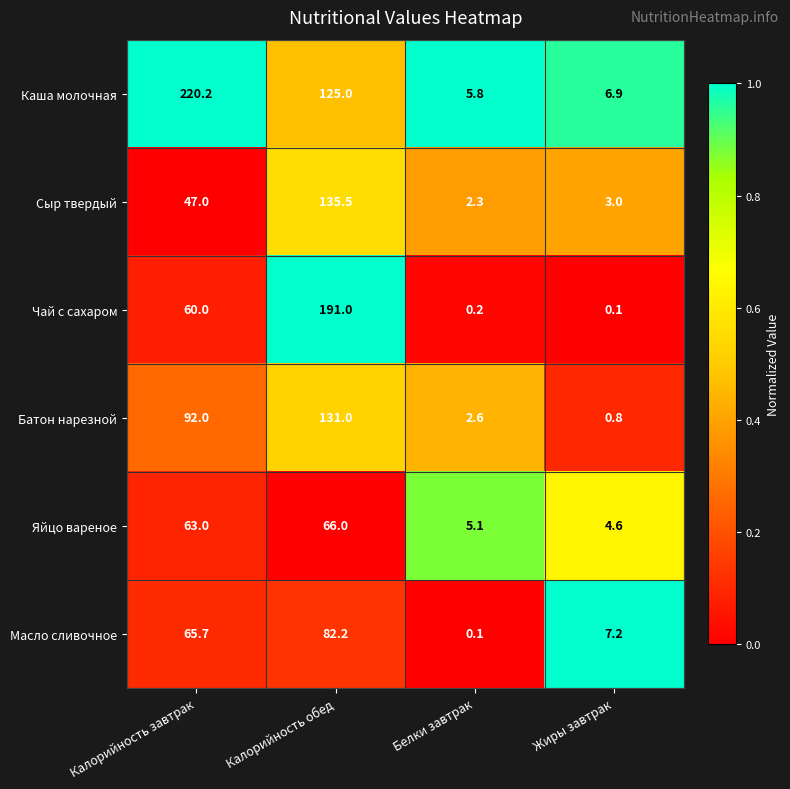

Reading left to right, what are all the values shown in this chart?

Каша молочная: Калорийность завтрак=220.2	Калорийность обед=125.0	Белки завтрак=5.8	Жиры завтрак=6.9
Сыр твердый: Калорийность завтрак=47.0	Калорийность обед=135.5	Белки завтрак=2.3	Жиры завтрак=3.0
Чай с сахаром: Калорийность завтрак=60.0	Калорийность обед=191.0	Белки завтрак=0.2	Жиры завтрак=0.1
Батон нарезной: Калорийность завтрак=92.0	Калорийность обед=131.0	Белки завтрак=2.6	Жиры завтрак=0.8
Яйцо вареное: Калорийность завтрак=63.0	Калорийность обед=66.0	Белки завтрак=5.1	Жиры завтрак=4.6
Масло сливочное: Калорийность завтрак=65.7	Калорийность обед=82.2	Белки завтрак=0.1	Жиры завтрак=7.2